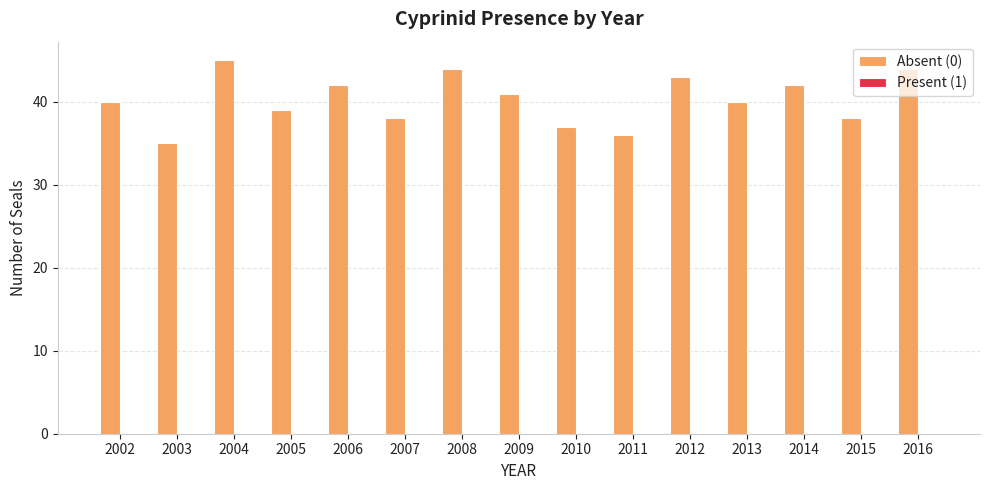

Is it true that the value at 2004 is 45?

True